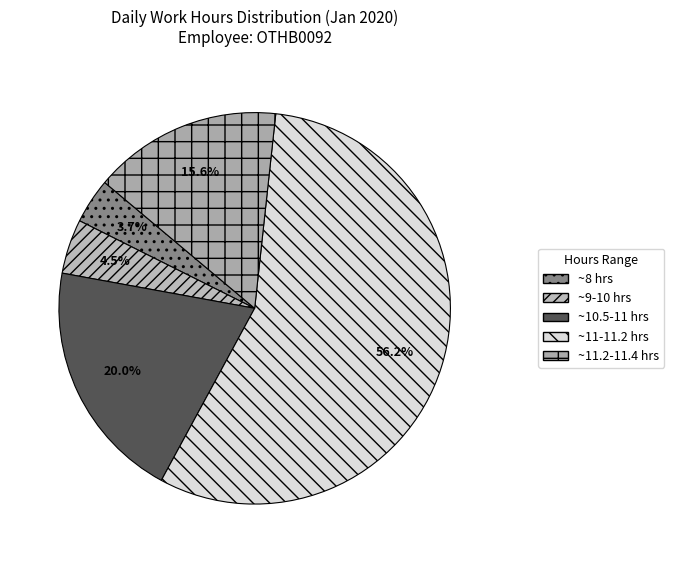

How many slices are in this pie chart?

5